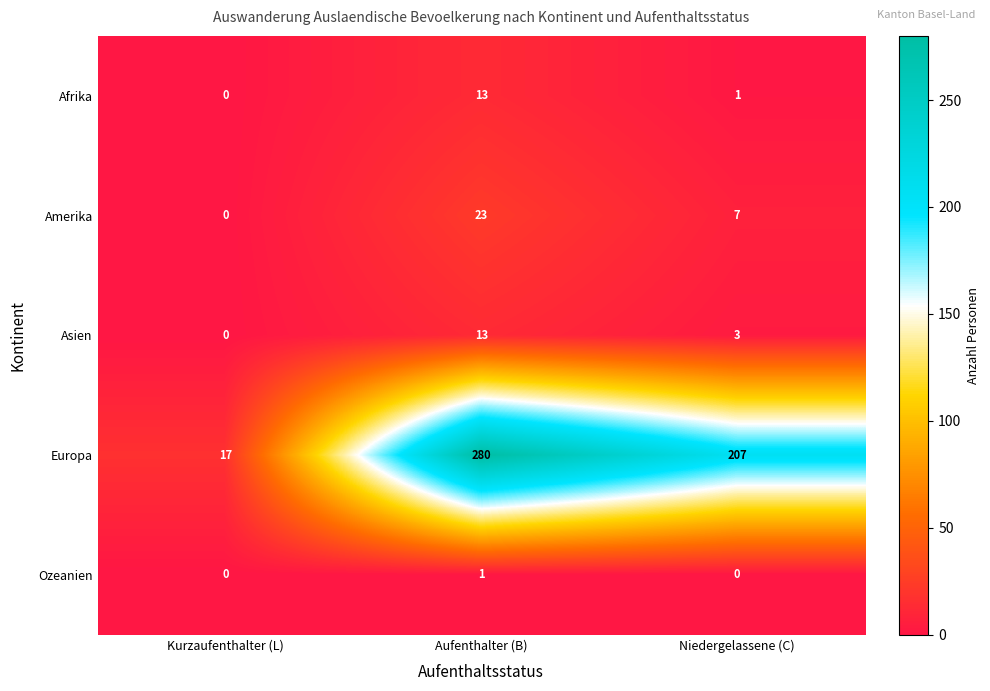

Between Kurzaufenthalter (L) and Aufenthalter (B), which series saw the biggest shift?

Europa